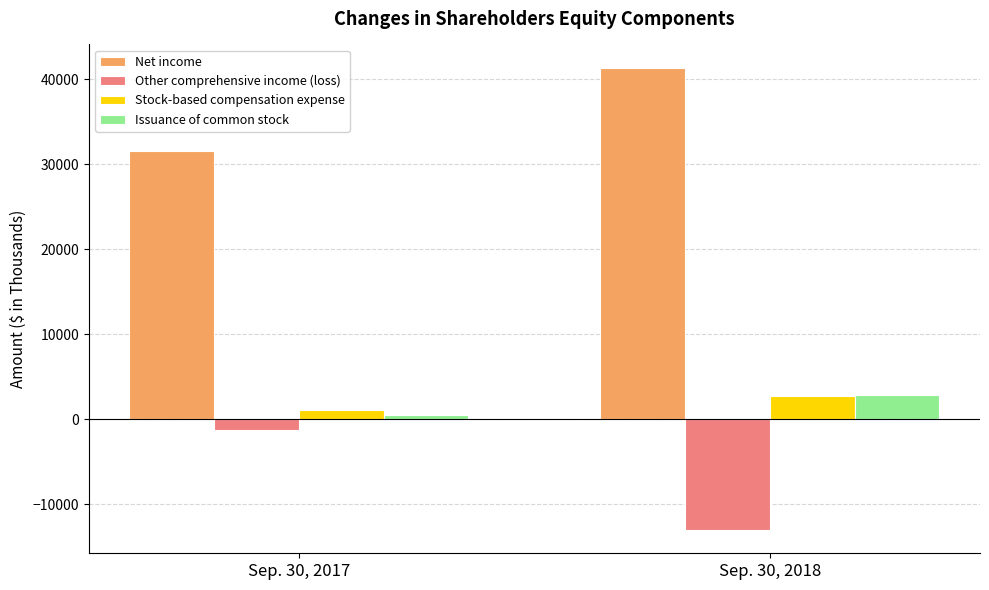

At Sep. 30, 2017, list the series in order from smallest to largest.

Other comprehensive income (loss), Issuance of common stock, Stock-based compensation expense, Net income